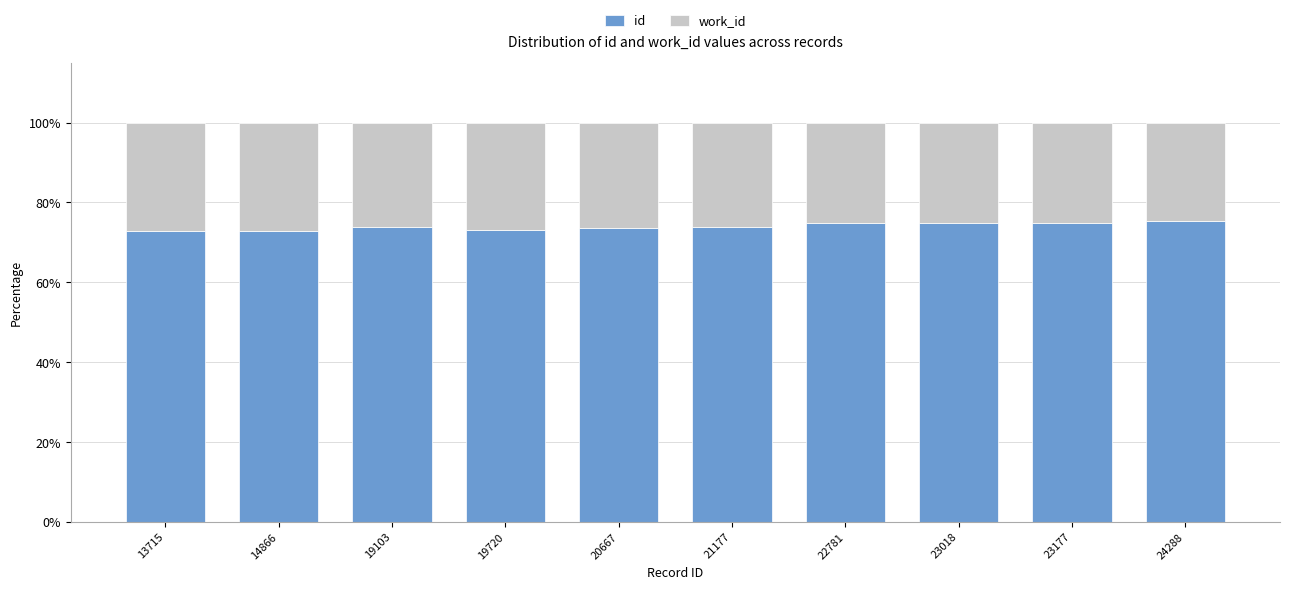

What is the maximum value for id?

75.3